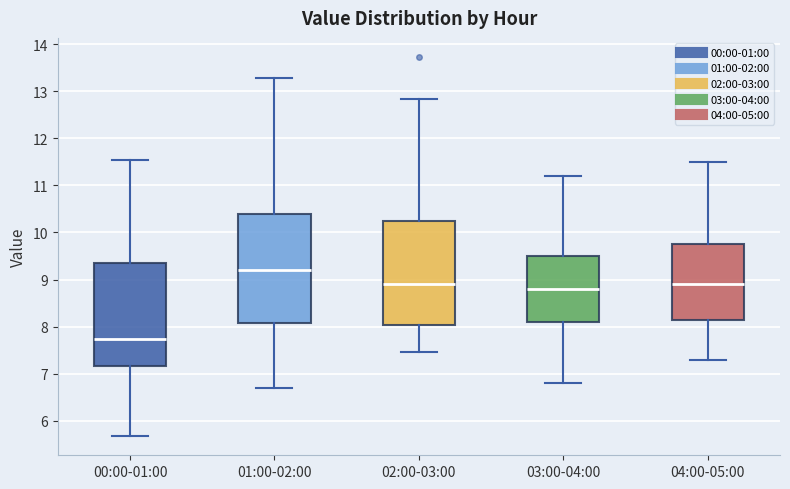

Reading left to right, read every box against the y-axis: the position of its median line, the range the box covers, and the ends of its whiskers. The values are not printed on the chart, so give them approximately, as read against the axis.

00:00-01:00: median 7.7, box 7.2 to 9.4, whiskers 5.7 to 11.5
01:00-02:00: median 9.2, box 8.1 to 10.4, whiskers 6.7 to 13.3
02:00-03:00: median 8.9, box 8.0 to 10.3, whiskers 7.5 to 12.8
03:00-04:00: median 8.8, box 8.1 to 9.5, whiskers 6.8 to 11.2
04:00-05:00: median 8.9, box 8.2 to 9.8, whiskers 7.3 to 11.5